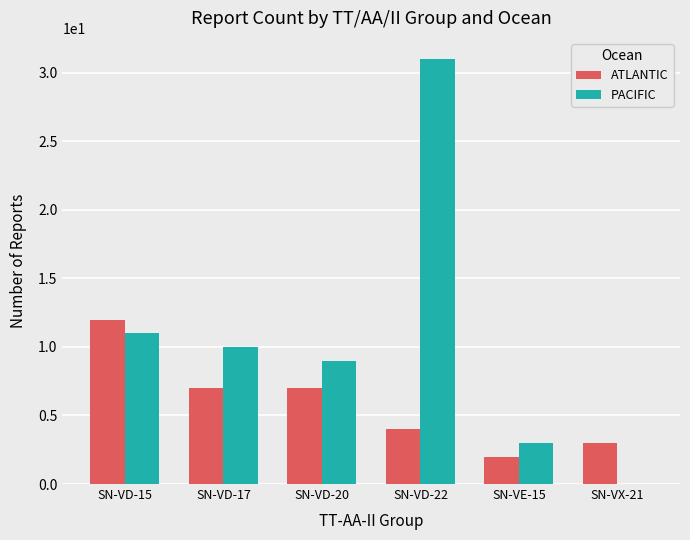

Reading right to left, transcribe all the data shown in this chart.

ATLANTIC: SN-VX-21=3	SN-VE-15=2	SN-VD-22=4	SN-VD-20=7	SN-VD-17=7	SN-VD-15=12
PACIFIC: SN-VX-21=0	SN-VE-15=3	SN-VD-22=31	SN-VD-20=9	SN-VD-17=10	SN-VD-15=11